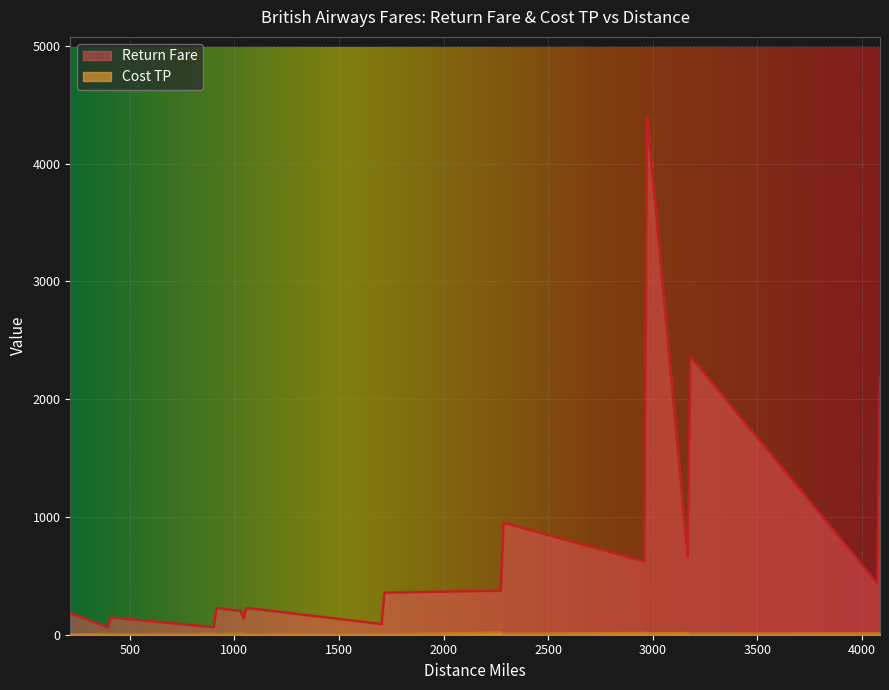

True or false: Cost TP and Return Fare cross at least once.

False